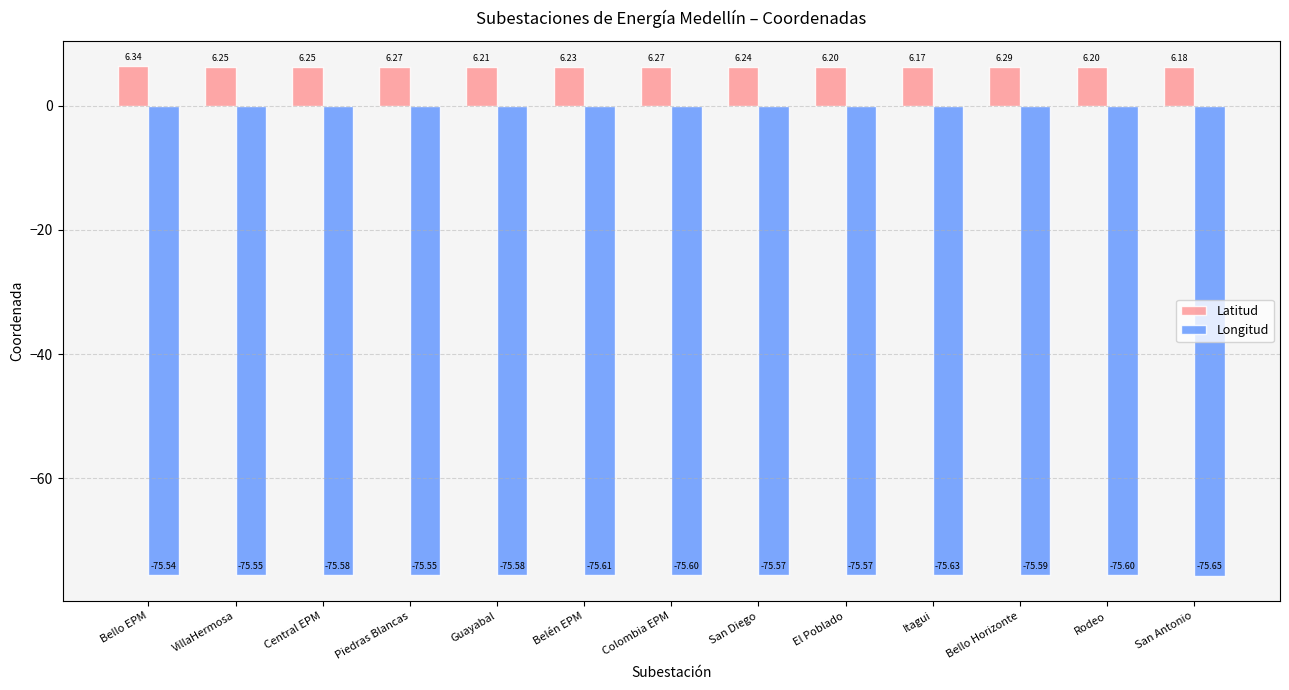

How many data points does each series have?

13